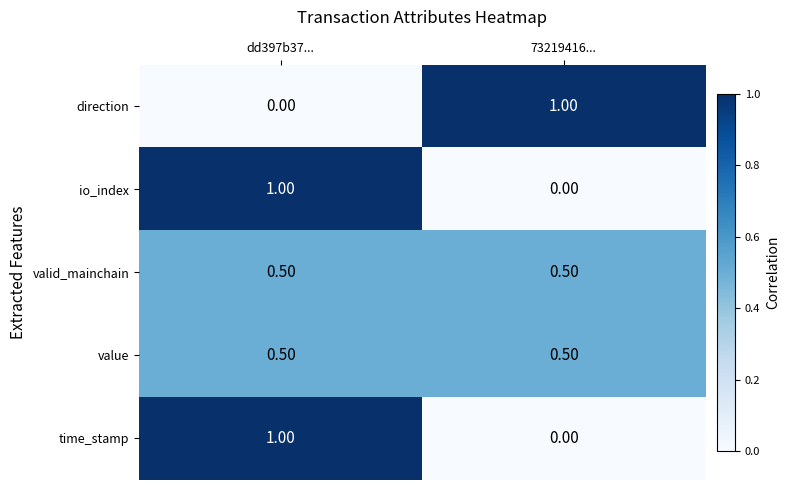

What is the difference between the highest and lowest values at 73219416...?

1.0